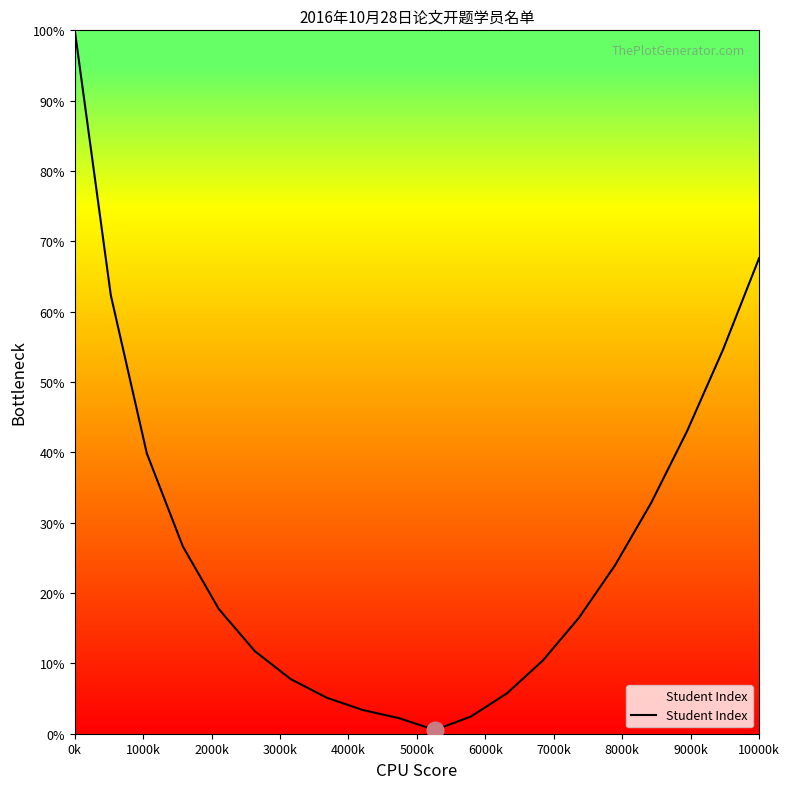

What is the greatest value displayed?

100.0